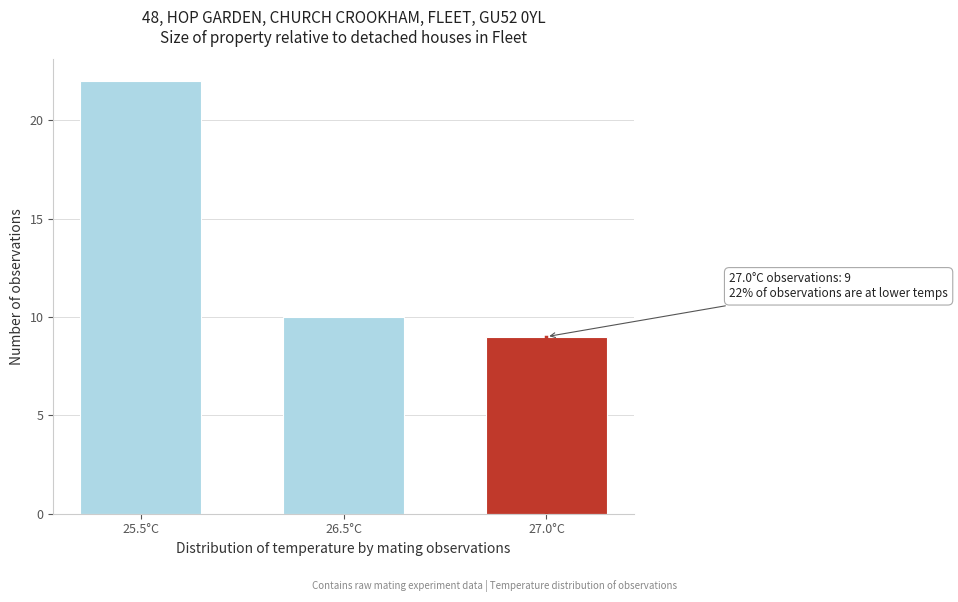

Reading left to right, list all the values displayed in this chart.

22	10	9